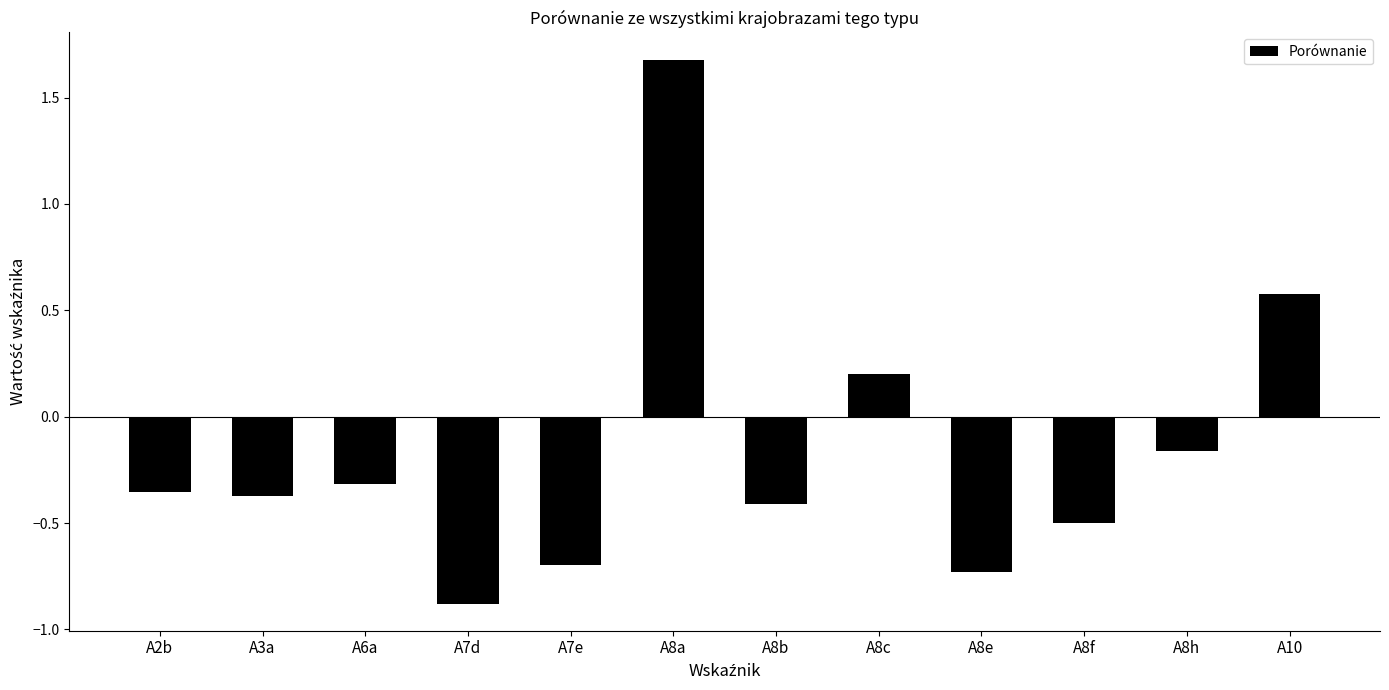

The value at A2b is -0.4. True or false?

True